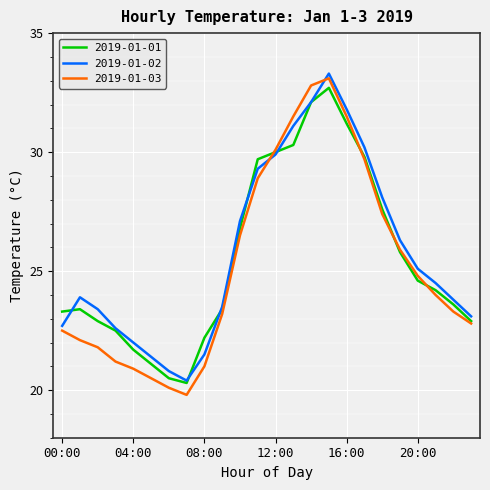

Does the chart have visible grid lines?

Yes